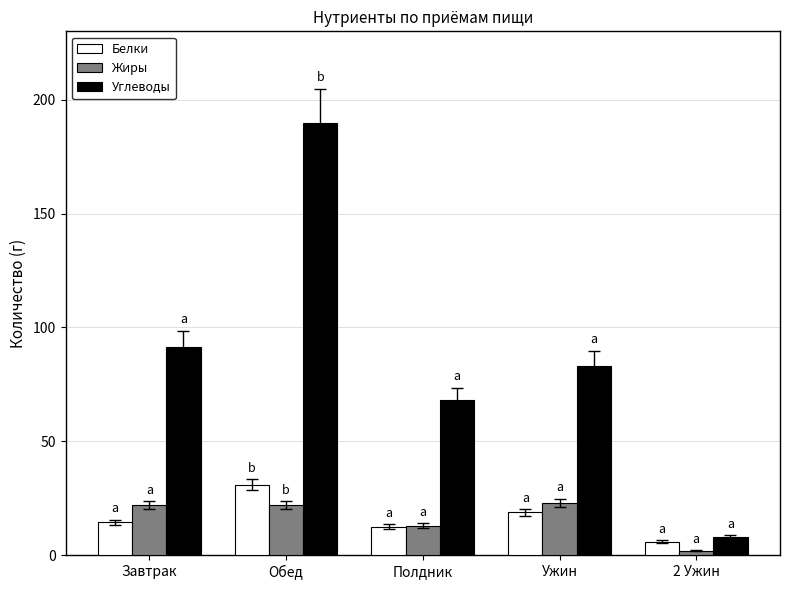

What position from the right is Завтрак?

5